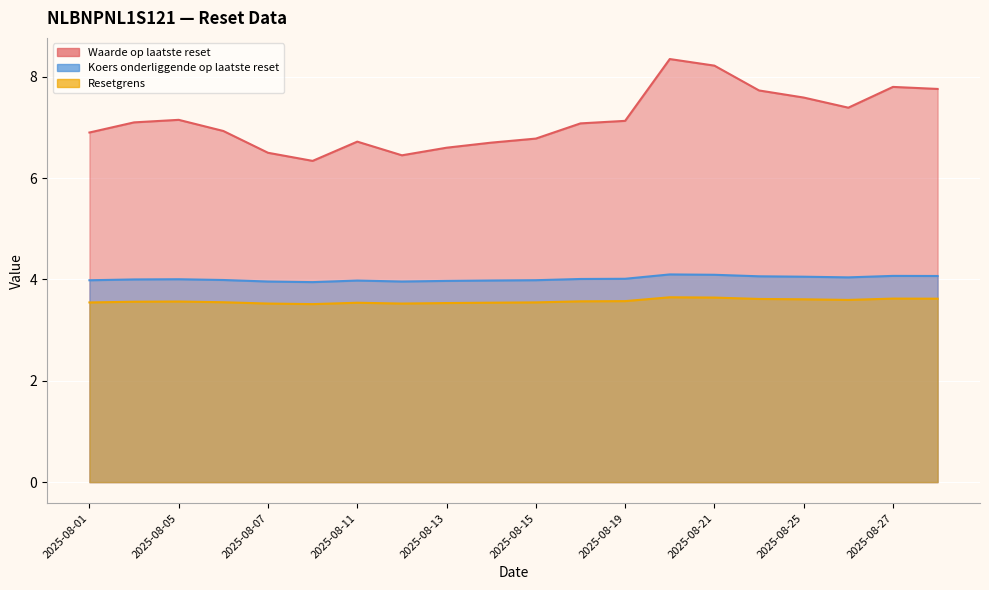

True or false: Waarde op laatste reset and Koers onderliggende op laatste reset intersect in this chart.

False